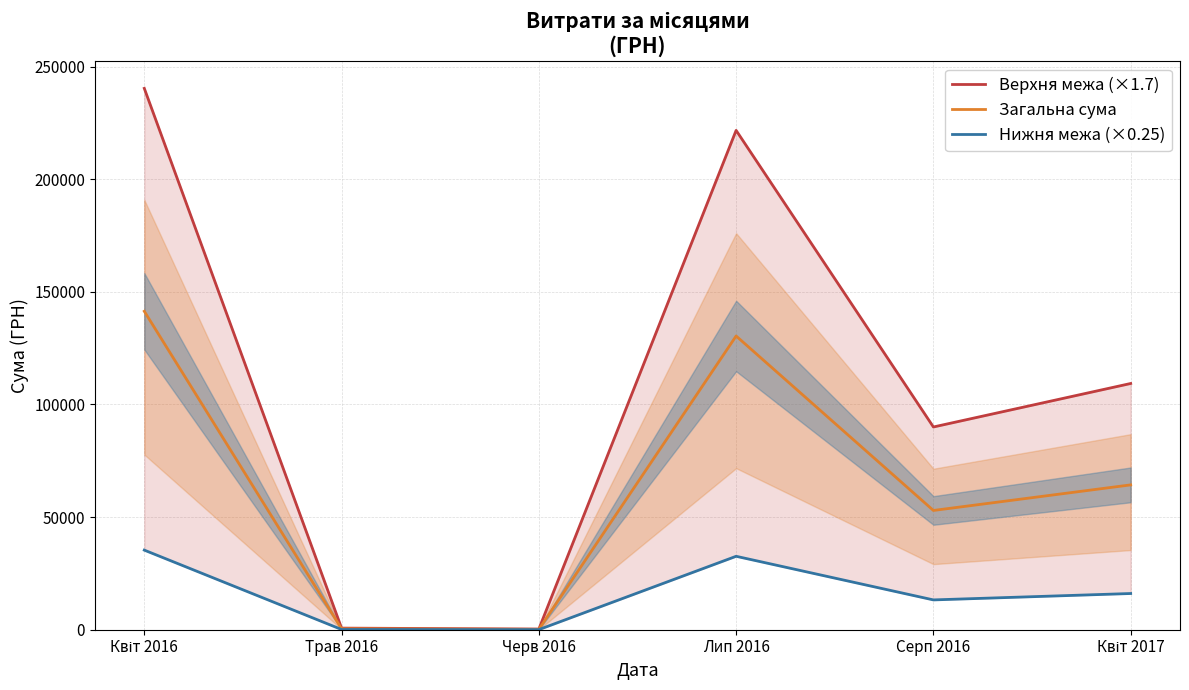

What is the difference between the maximum and minimum values in the Верхня межа (×1.7) series?

240005.1